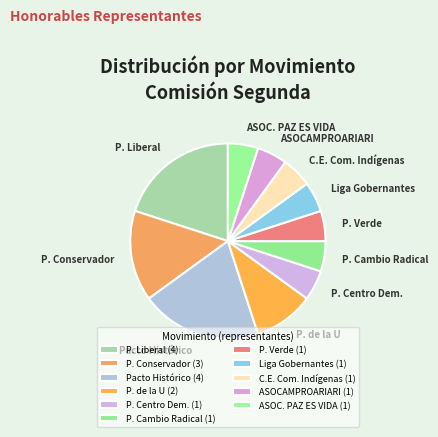

The P. Centro Dem. slice represents 1% of the pie. True or false?

False